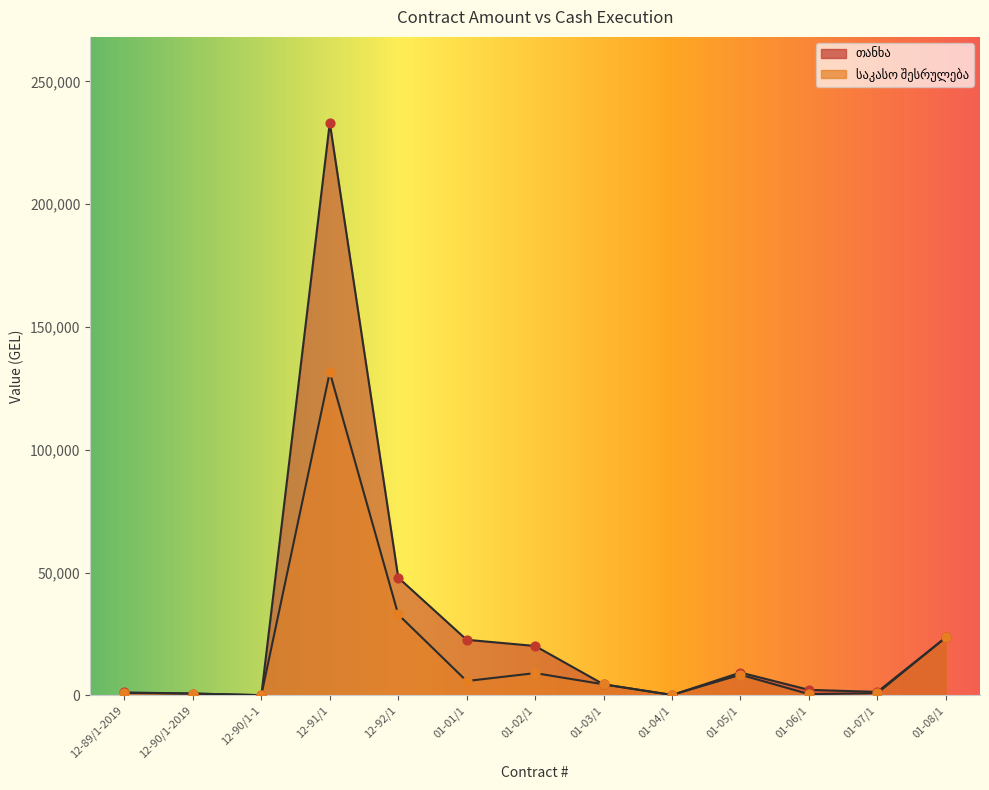

Which series contains the highest Y value?

თანხა